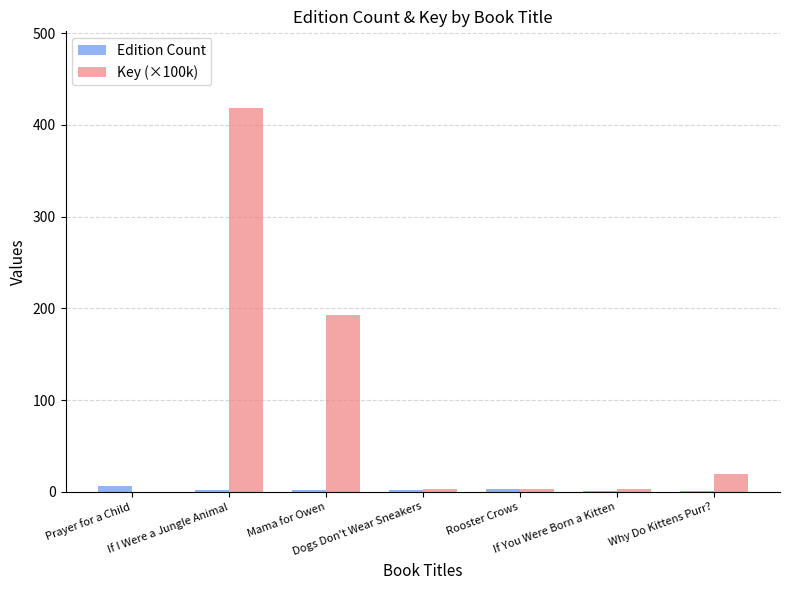

What are all the series names shown in the legend?

Edition Count, Key (×100k)